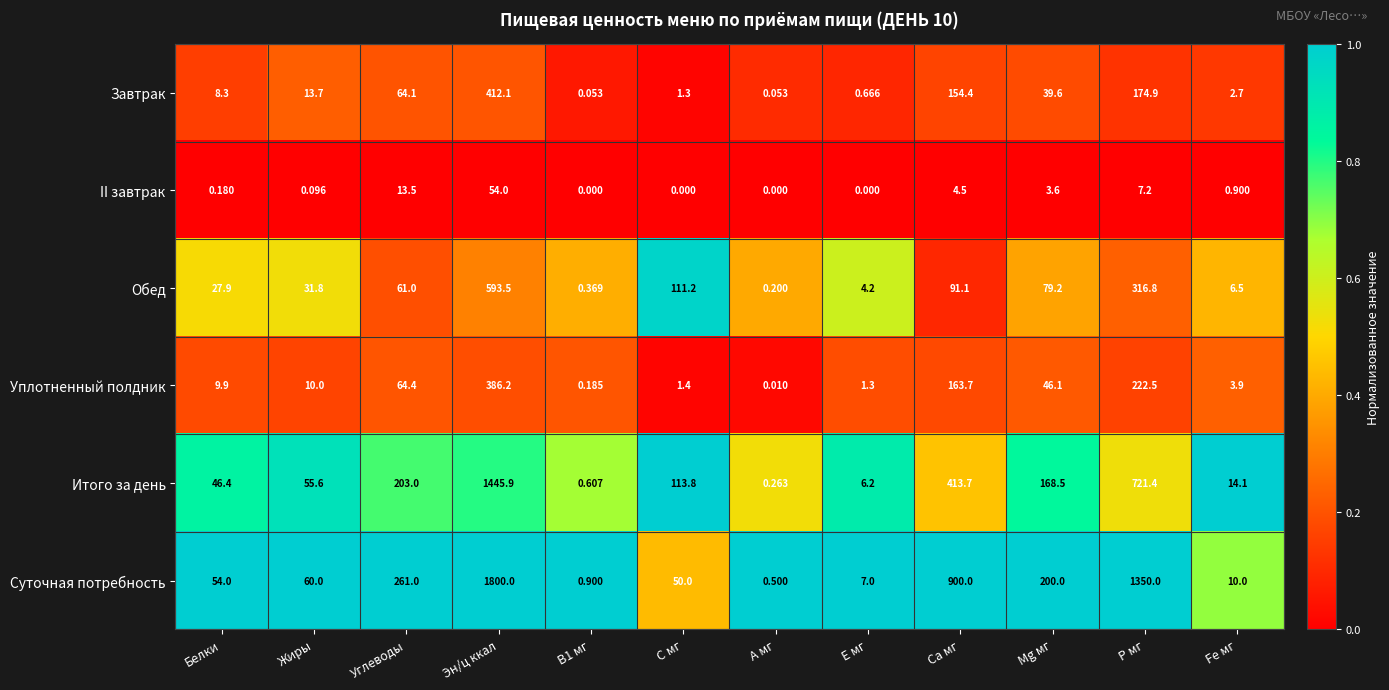

Rank the series at Fe мг from highest to lowest value.

Итого за день, Суточная потребность, Обед, Уплотненный полдник, Завтрак, II завтрак